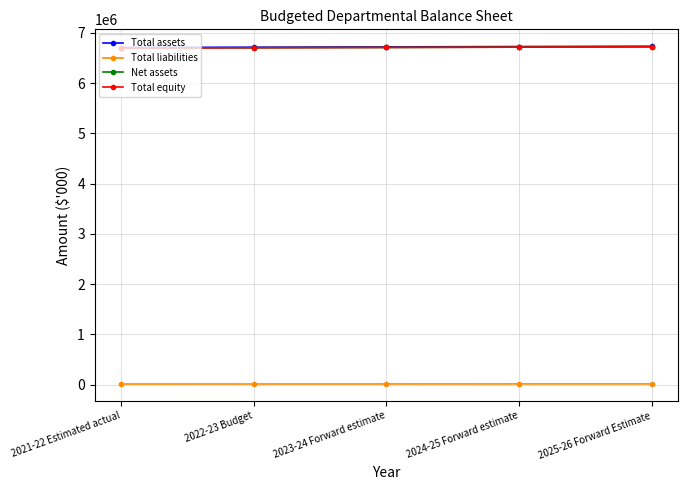

List the labels in order of Total liabilities value, smallest first.

2021-22 Estimated actual, 2022-23 Budget, 2023-24 Forward estimate, 2024-25 Forward estimate, 2025-26 Forward Estimate